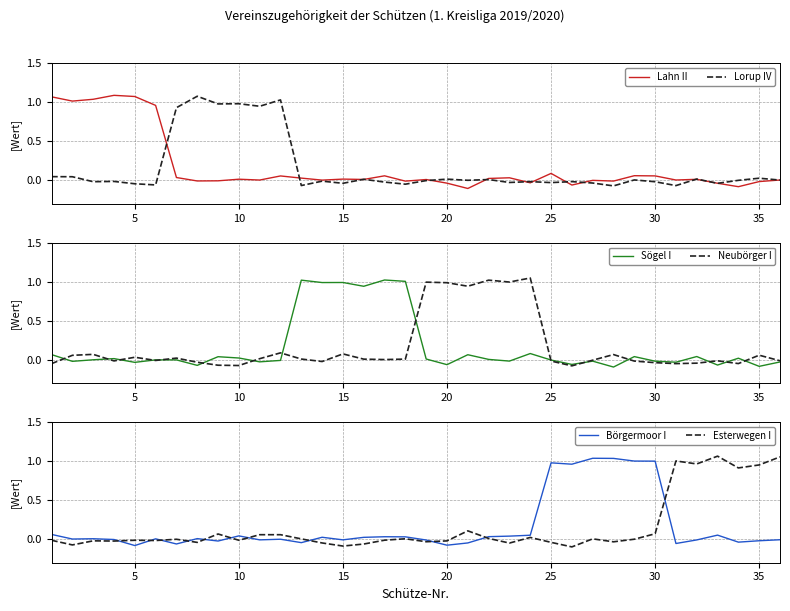

How many times do Lahn II and Börgermoor I cross each other?

14